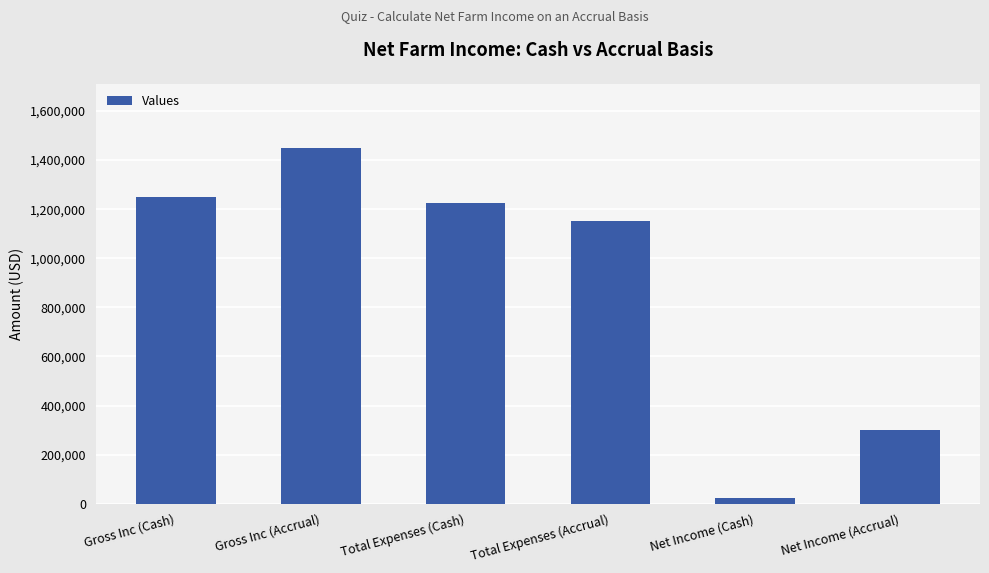

What is the label of the 4th bar from the left?

Total Expenses (Accrual)